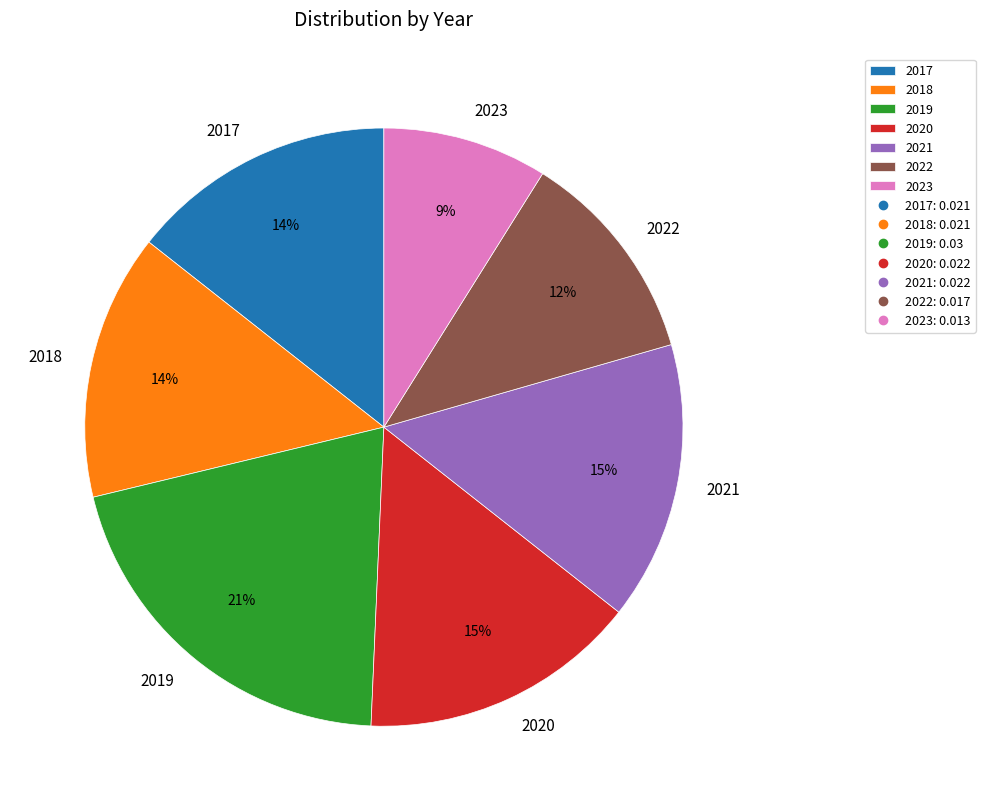

Is it true that 2019 is 21% of the pie?

True